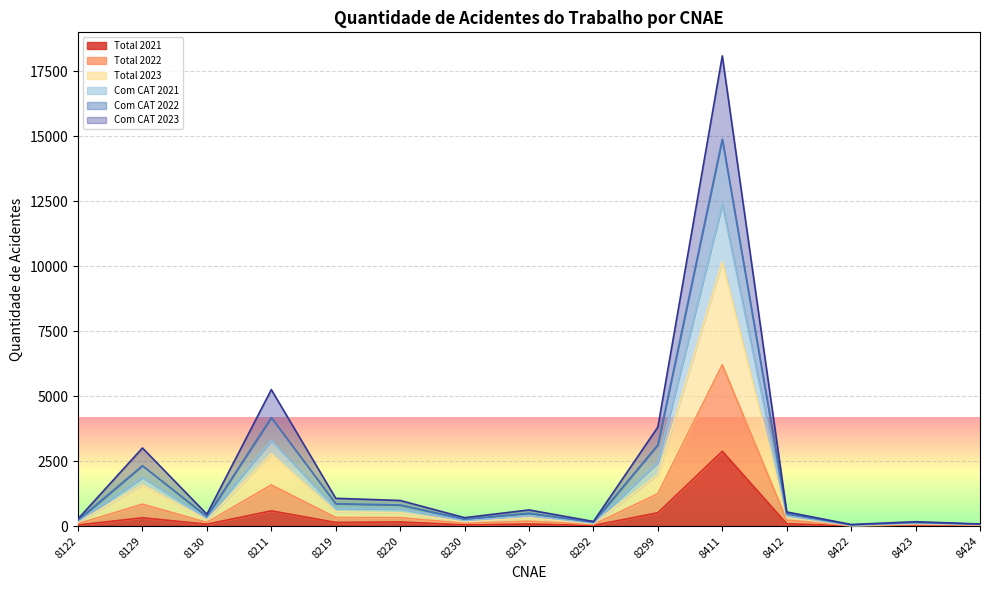

What is the minimum value for Com CAT 2021?

13